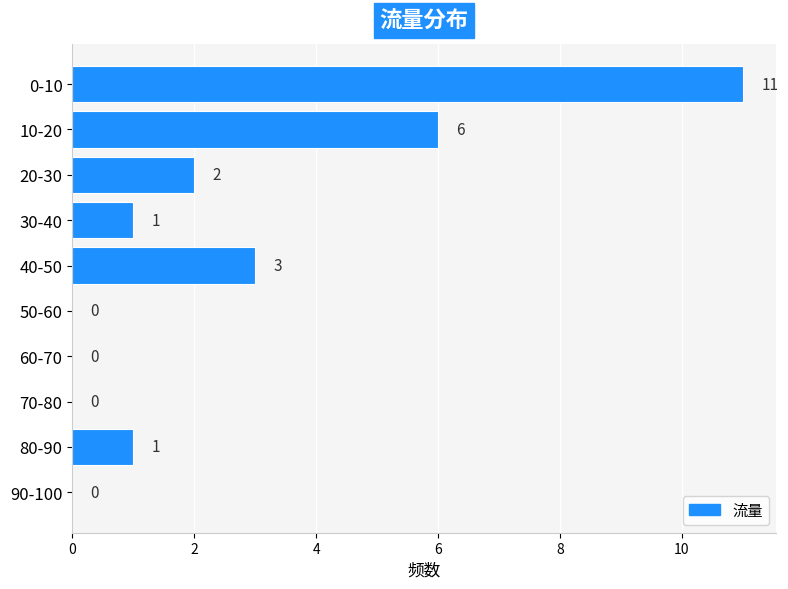

Reading bottom to top, extract all data points from this chart.

90-100=0	80-90=1	70-80=0	60-70=0	50-60=0	40-50=3	30-40=1	20-30=2	10-20=6	0-10=11